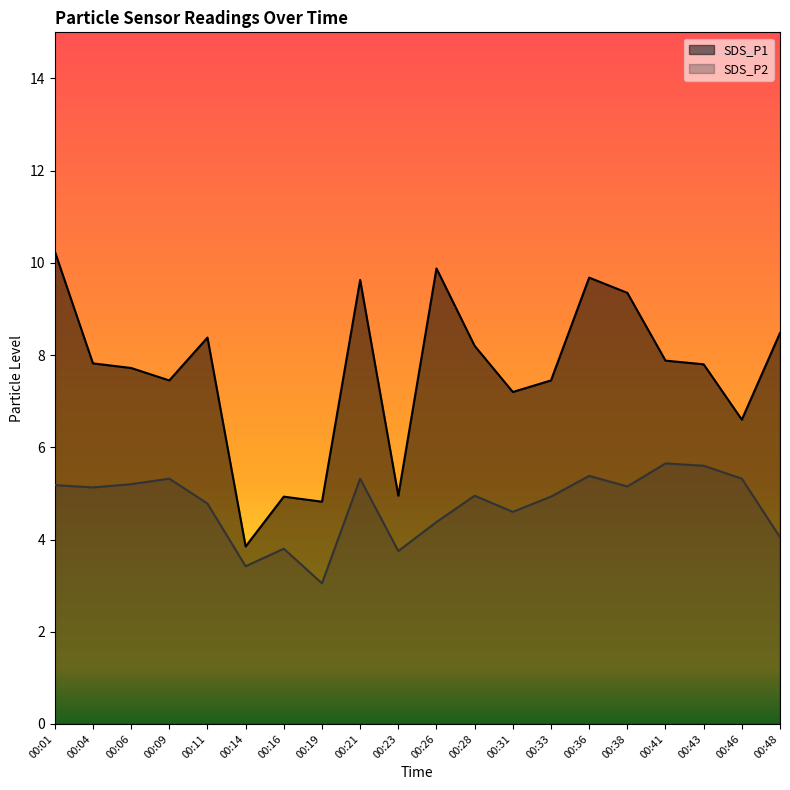

In SDS_P2, how many points are higher than both neighbors (excluding endpoints)?

6